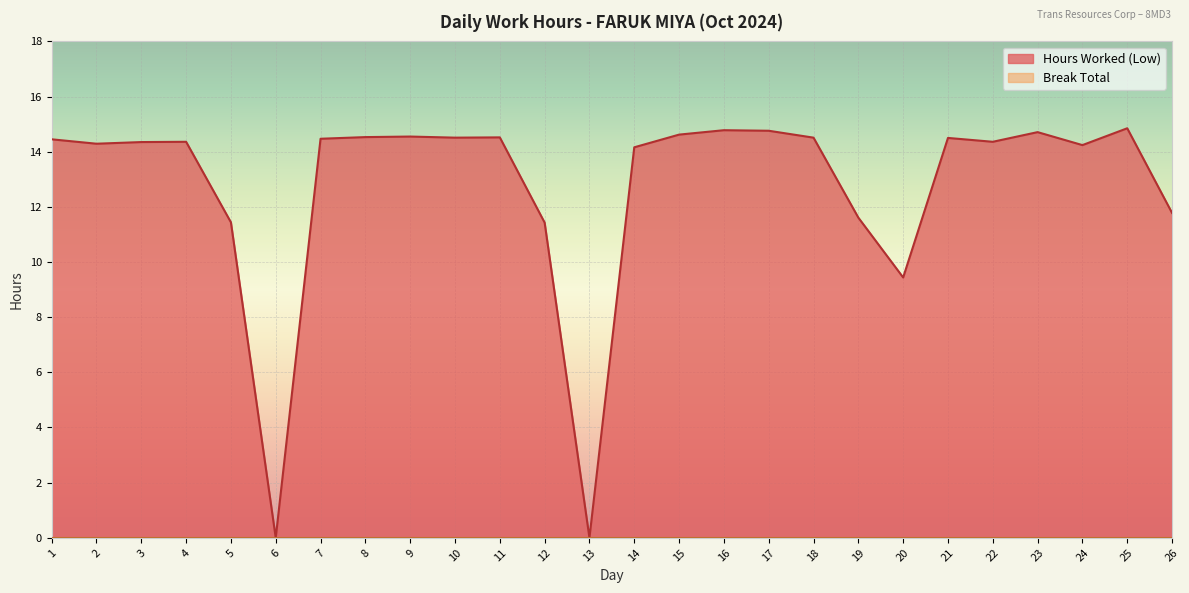

List the labels in order of value, largest first.

25, 16, 17, 23, 15, 9, 8, 11, 10, 18, 21, 7, 1, 4, 22, 3, 2, 24, 14, 26, 19, 5, 12, 20, 6, 13